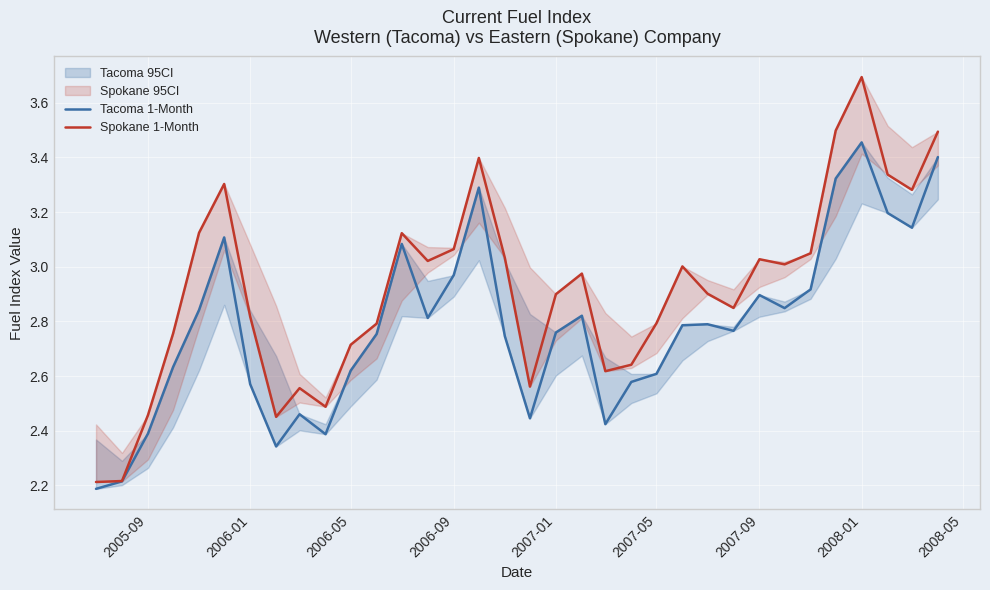

What is the highest value of the Spokane 1-Month series?

3.7